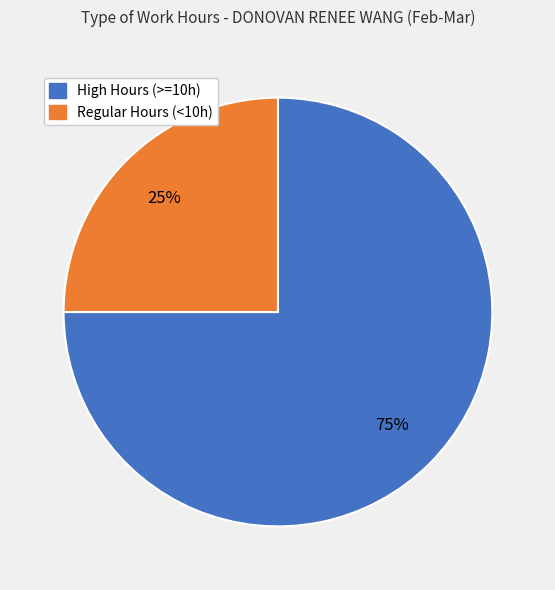

To the nearest percent, what is the difference between the largest and smallest slice percentages?

50%